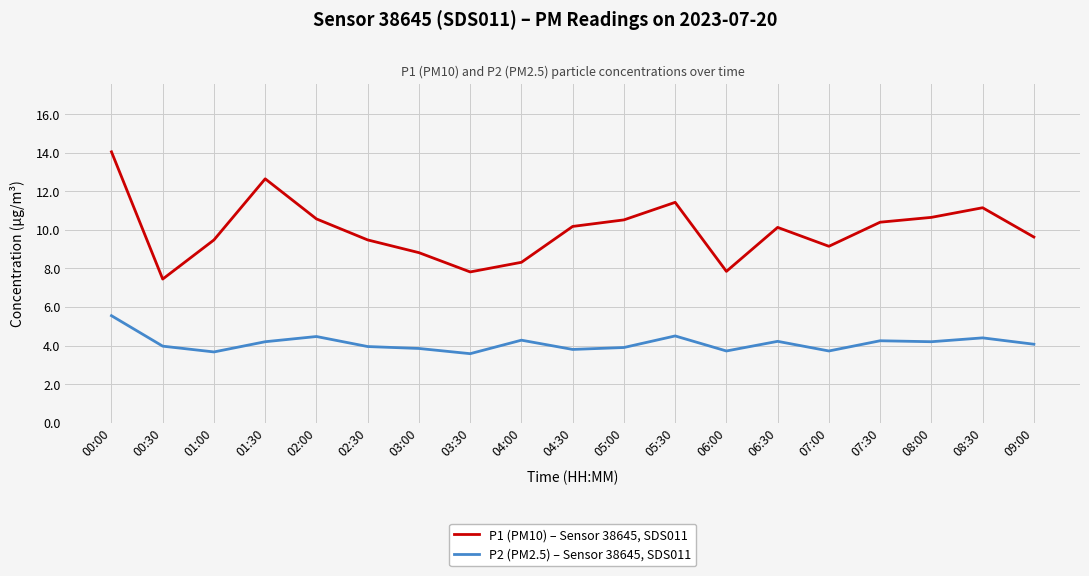

What is the sum of all P1 (PM10) – Sensor 38645, SDS011 values?

189.7